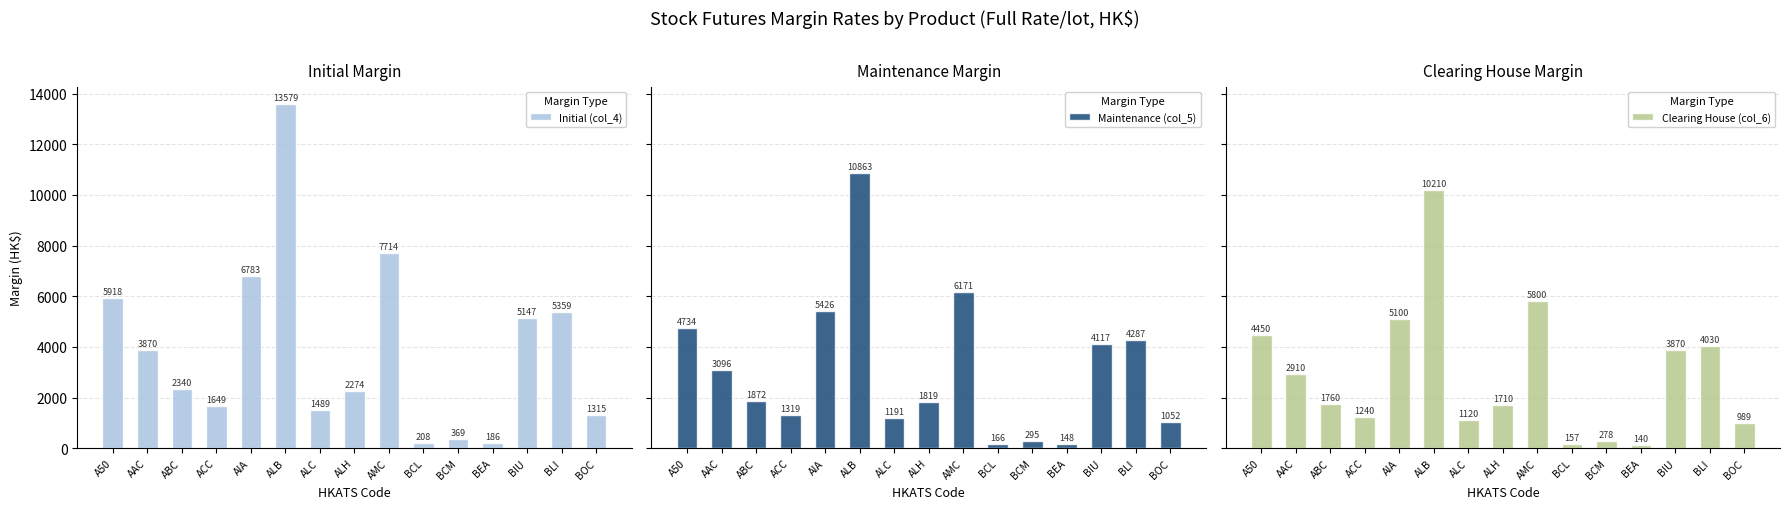

What is the sum of all Maintenance (col_5) values?

46556